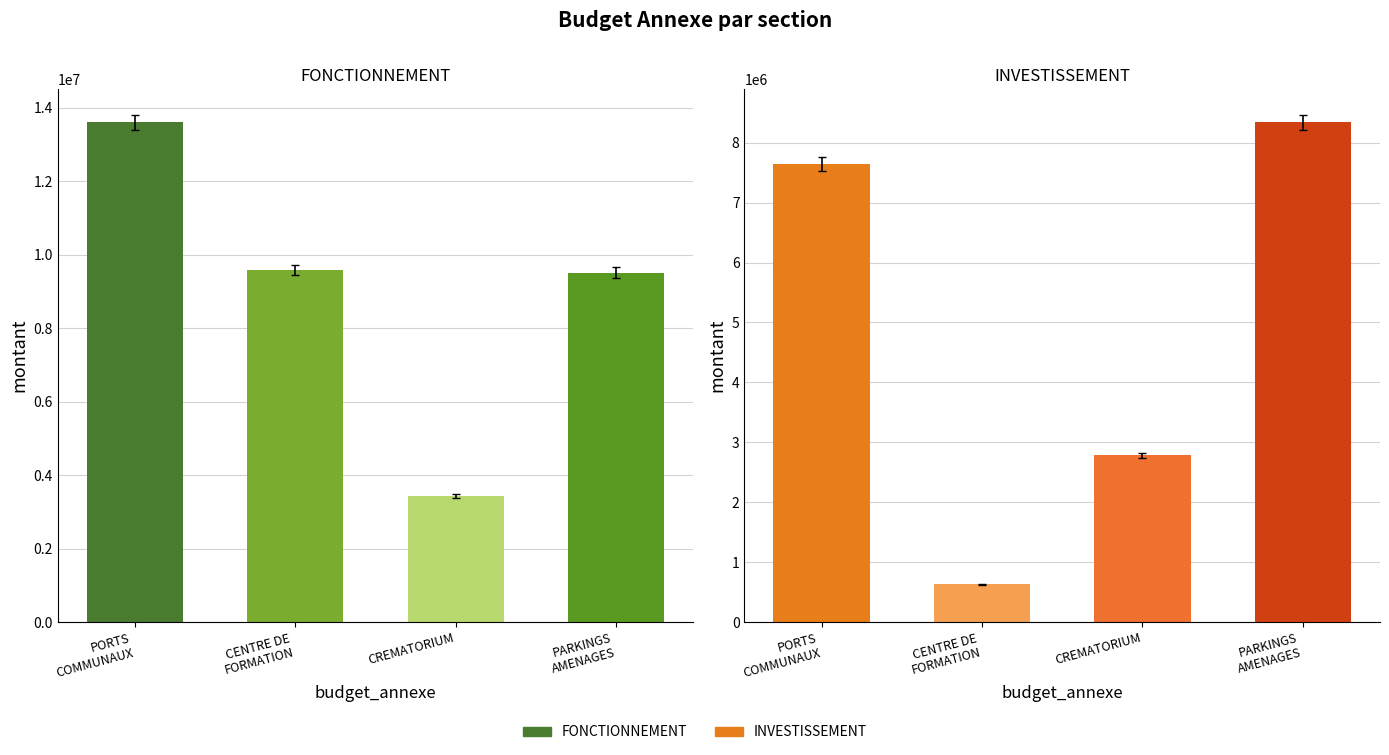

Where is FONCTIONNEMENT nearest to the value 8520961?

PARKINGS
AMENAGES